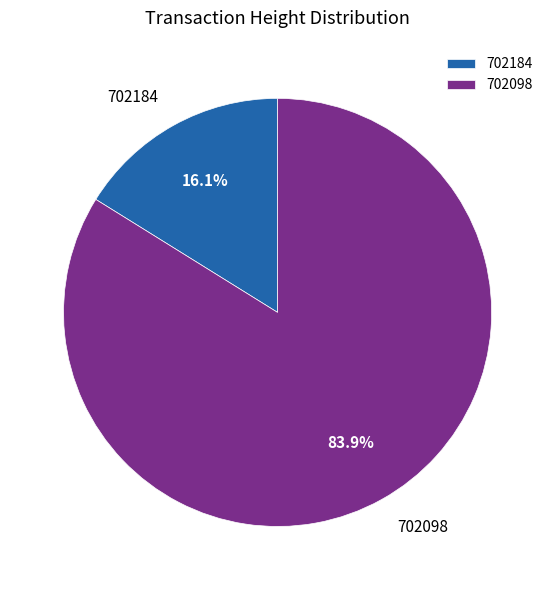

To the nearest percent, what portion does 702098 represent?

84%